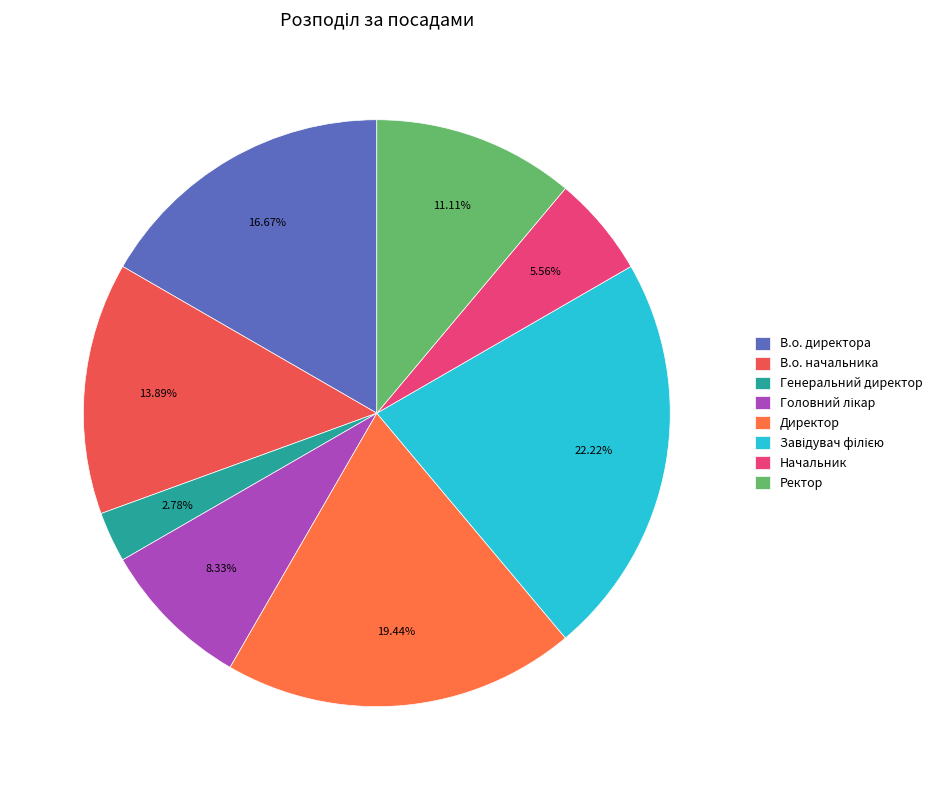

Rank the categories by value from lowest to highest.

Генеральний директор, Начальник, Головний лікар, Ректор, В.о. начальника, В.о. директора, Директор, Завідувач філією